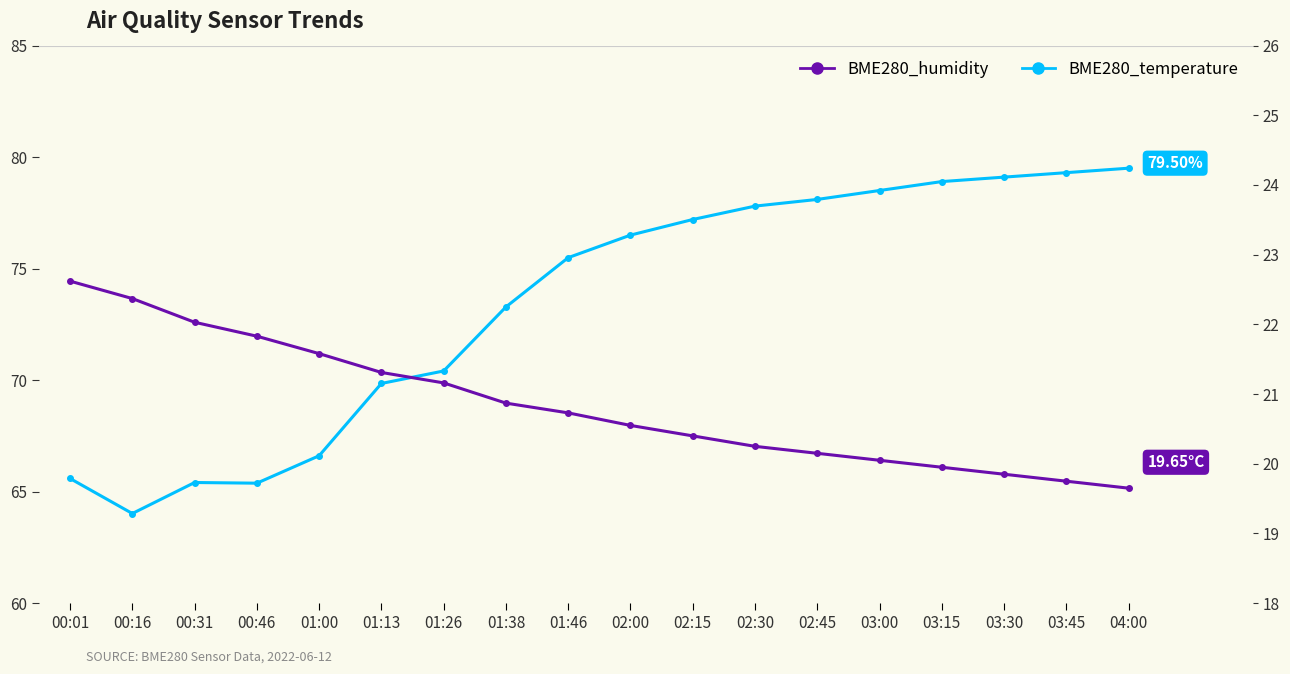

True or false: BME280_humidity and BME280_temperature cross at least once.

False